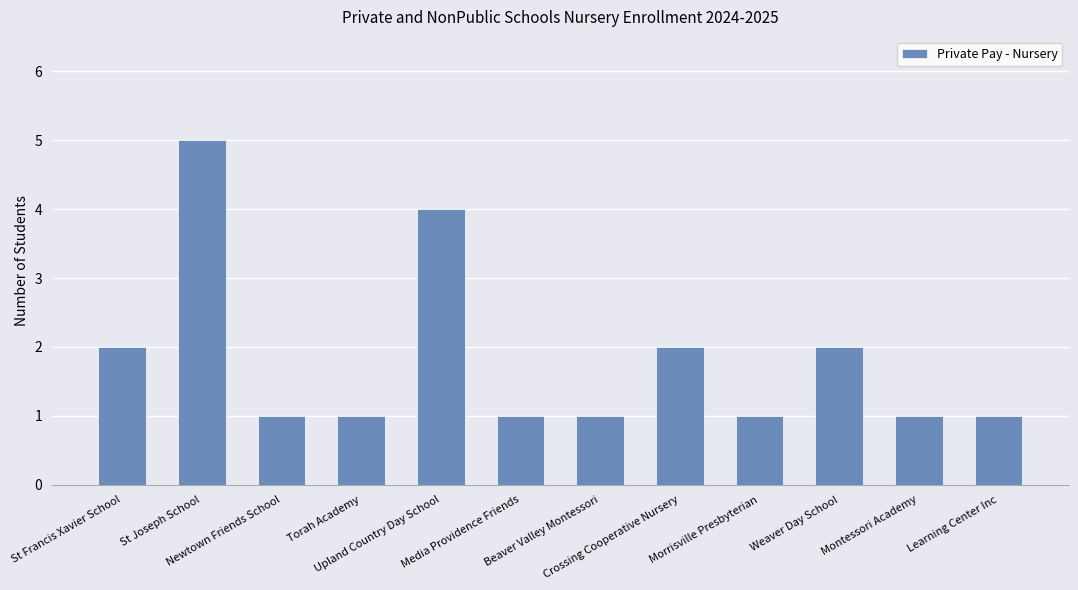

What is the change in value from St Joseph School to Newtown Friends School?

-4